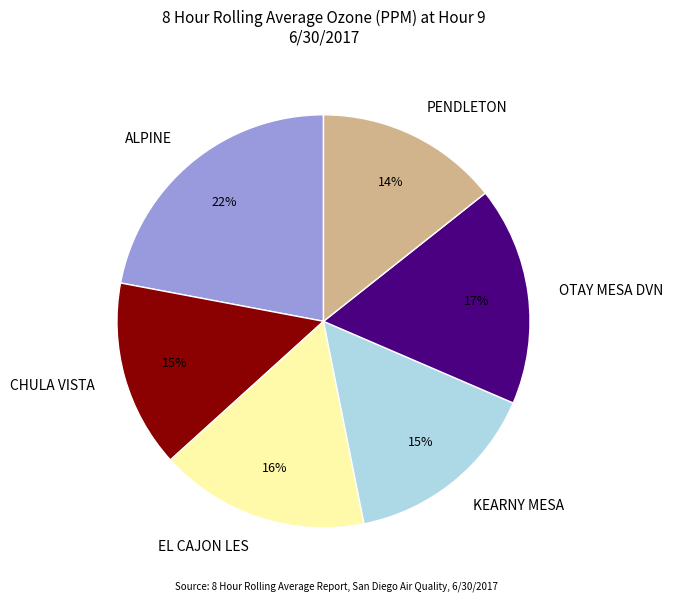

To the nearest percent, what is the difference between the largest and smallest slice percentages?

8%